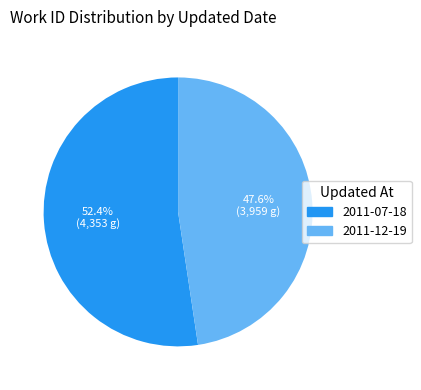

The 2011-07-18 slice represents 46% of the pie. True or false?

False